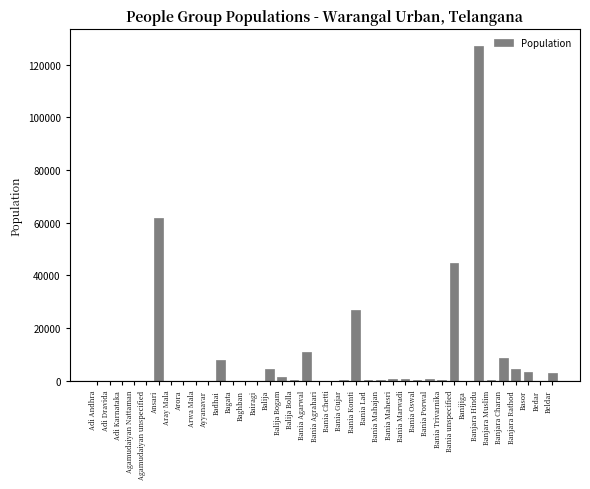

How many series are shown in this chart?

1